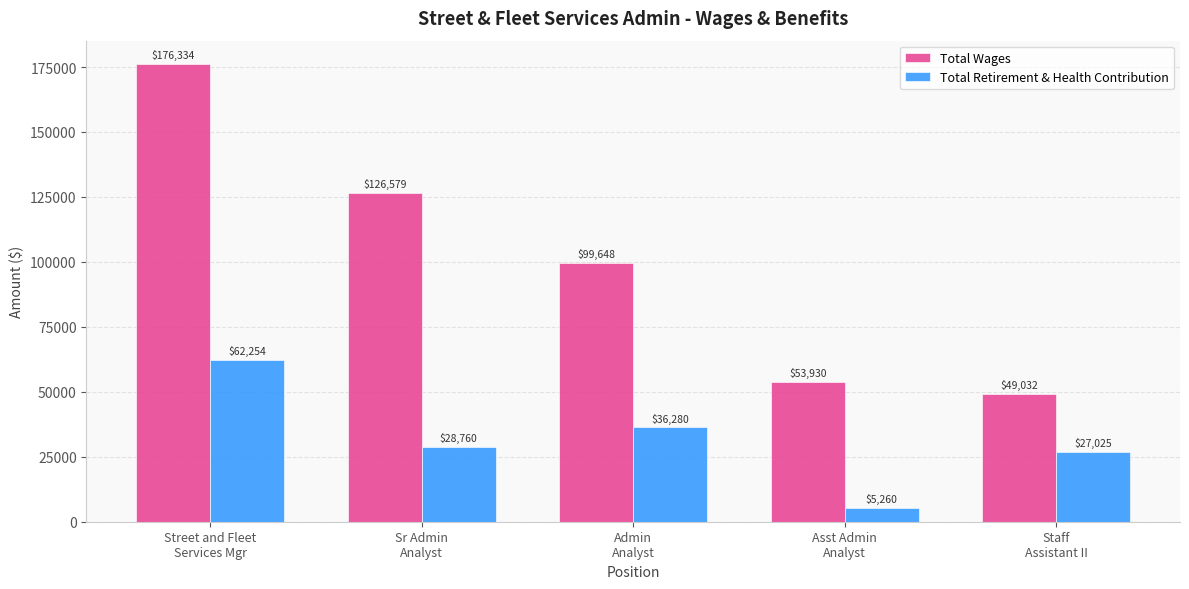

How many bars are there in each group?

2